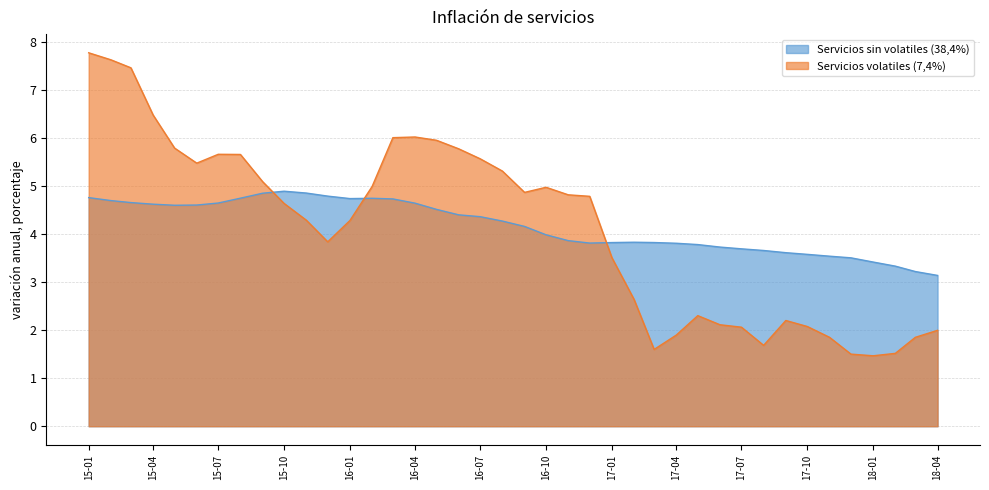

Rank the series at 17-04 from highest to lowest value.

Servicios sin volatiles (38,4%), Servicios volatiles (7,4%)